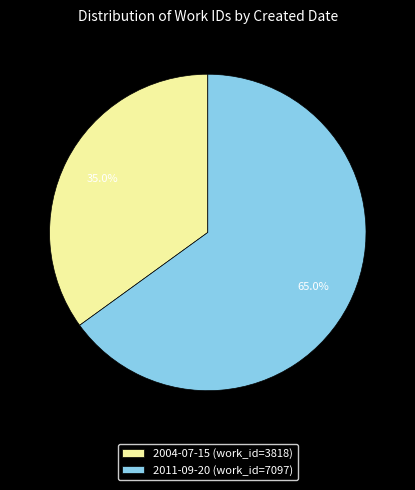

How many segments does this pie chart have?

2